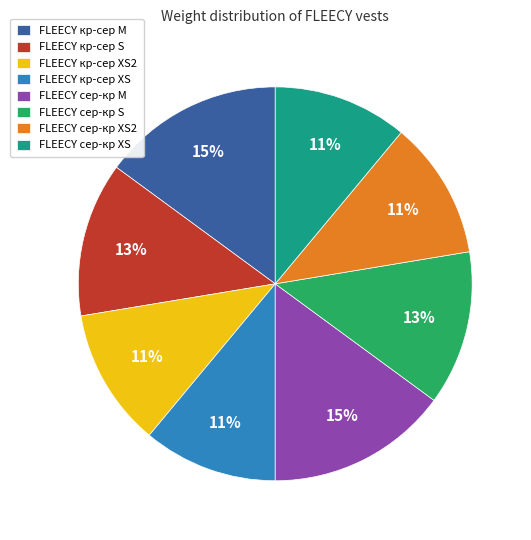

How many segments does this pie chart have?

8